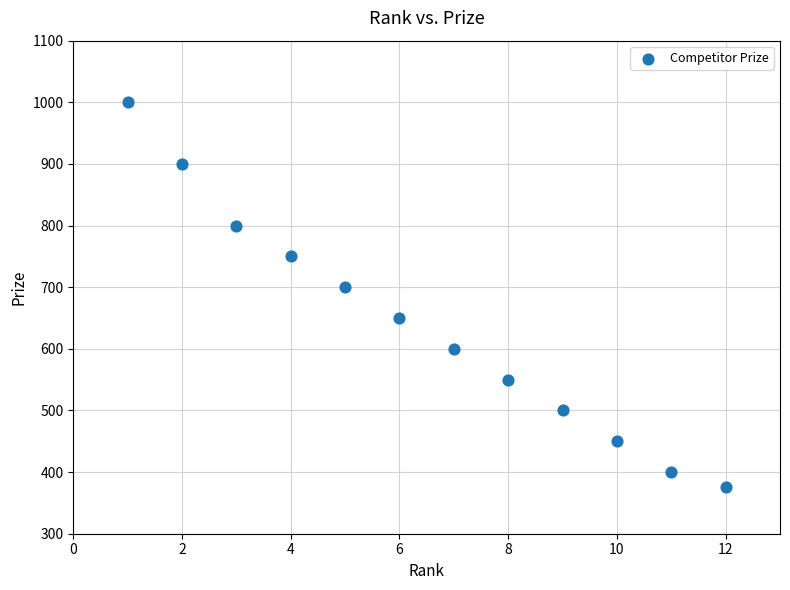

What Y value in the scatter plot is closest to 687?

700